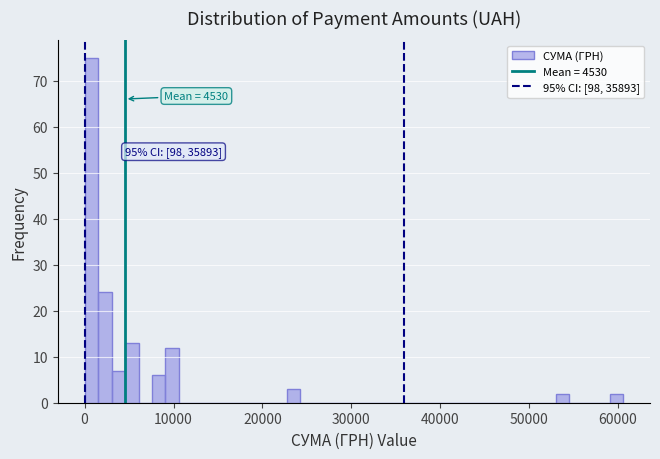

Read against the x-axis, roughly where is the centre of the tallest bar?

1000